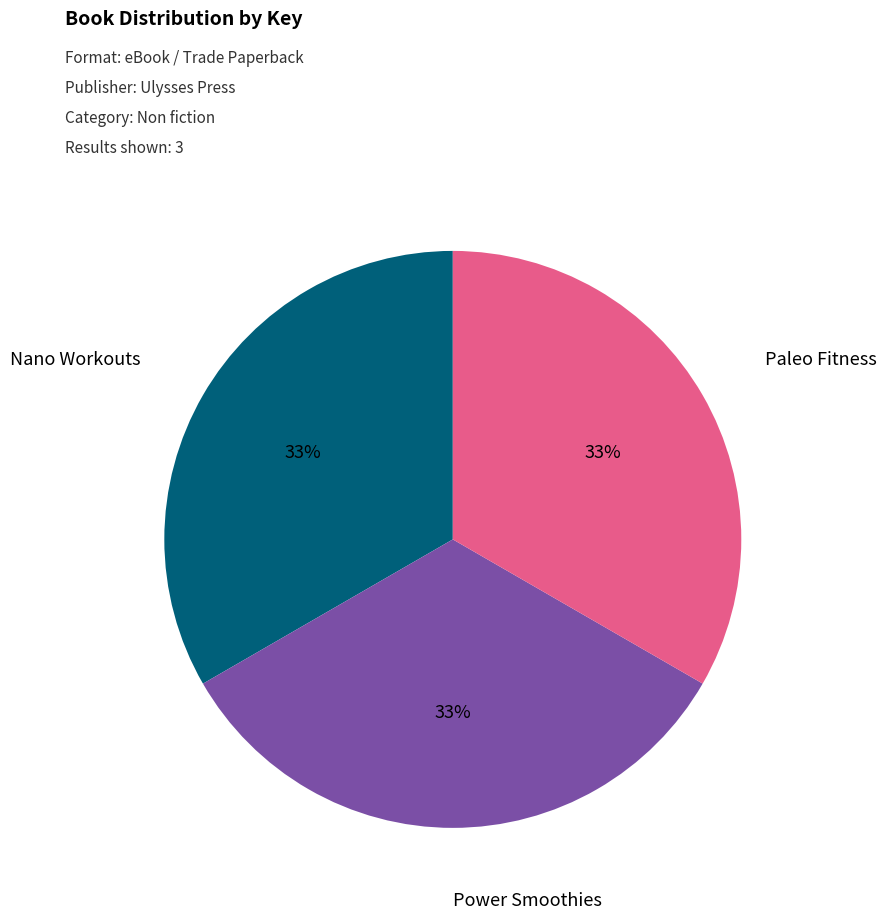

Is there any slice that represents more than half of the pie?

No